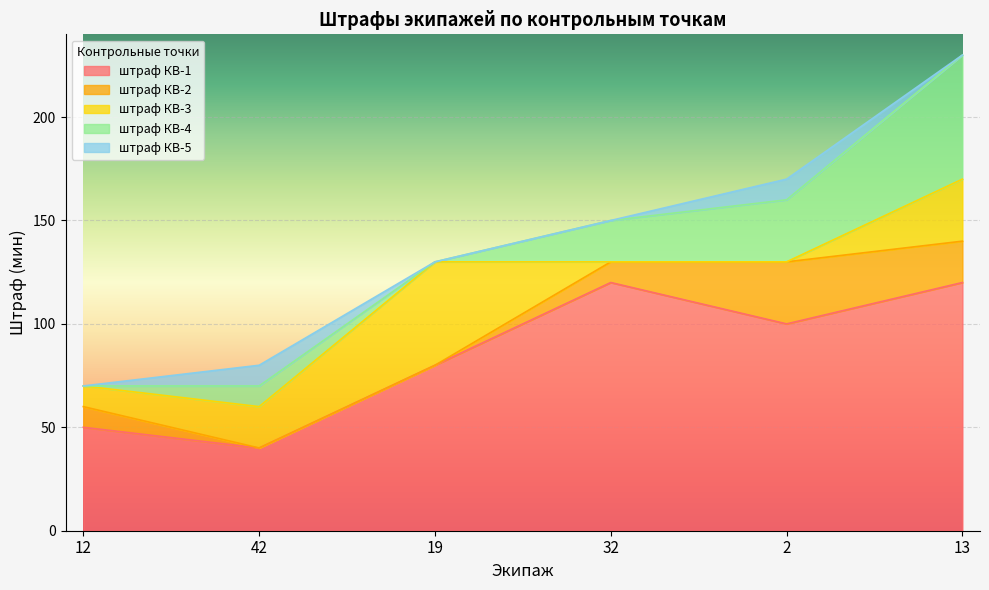

At which category does the chart reach its minimum across all series?

42